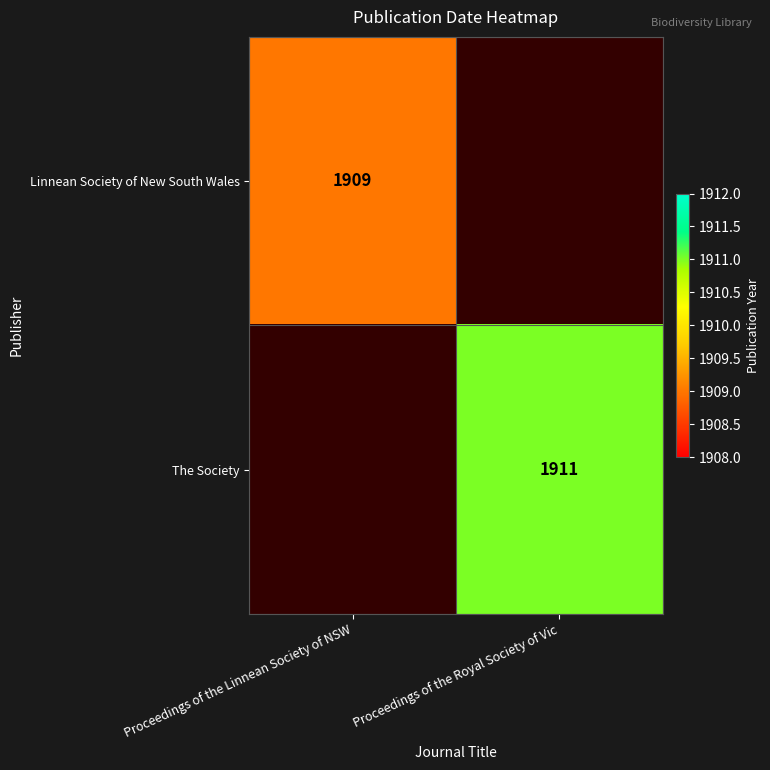

What is the smallest value displayed?

1909.0